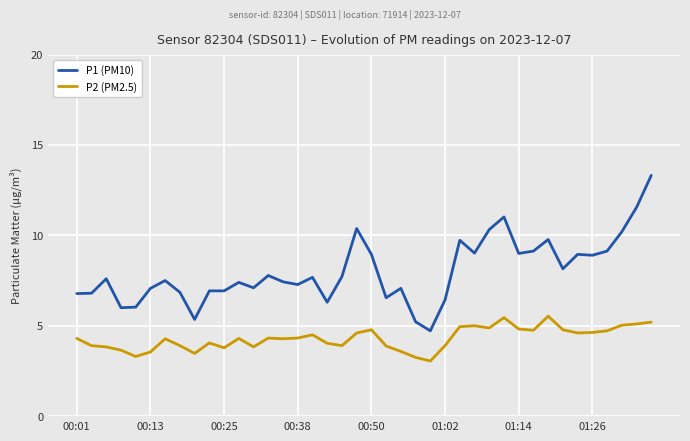

What is the greatest value displayed?

13.3